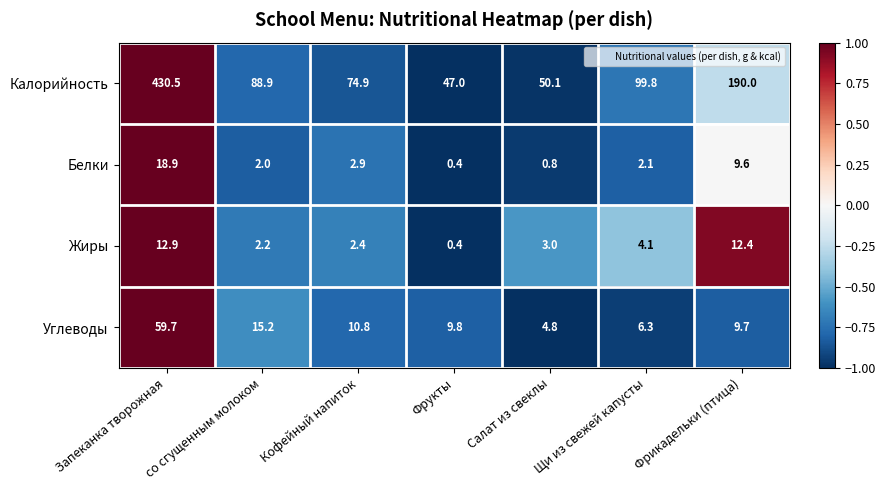

At Кофейный напиток, list the series in order from smallest to largest.

Жиры, Белки, Углеводы, Калорийность